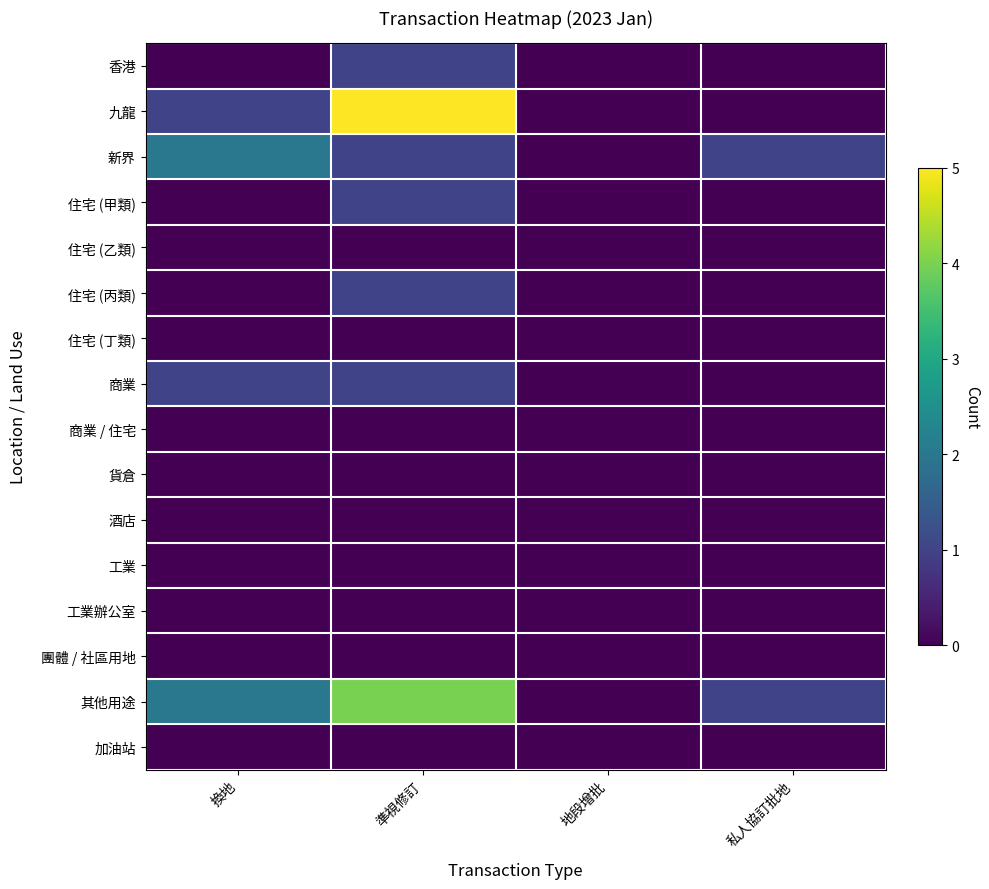

How many categories are shown in the chart?

4